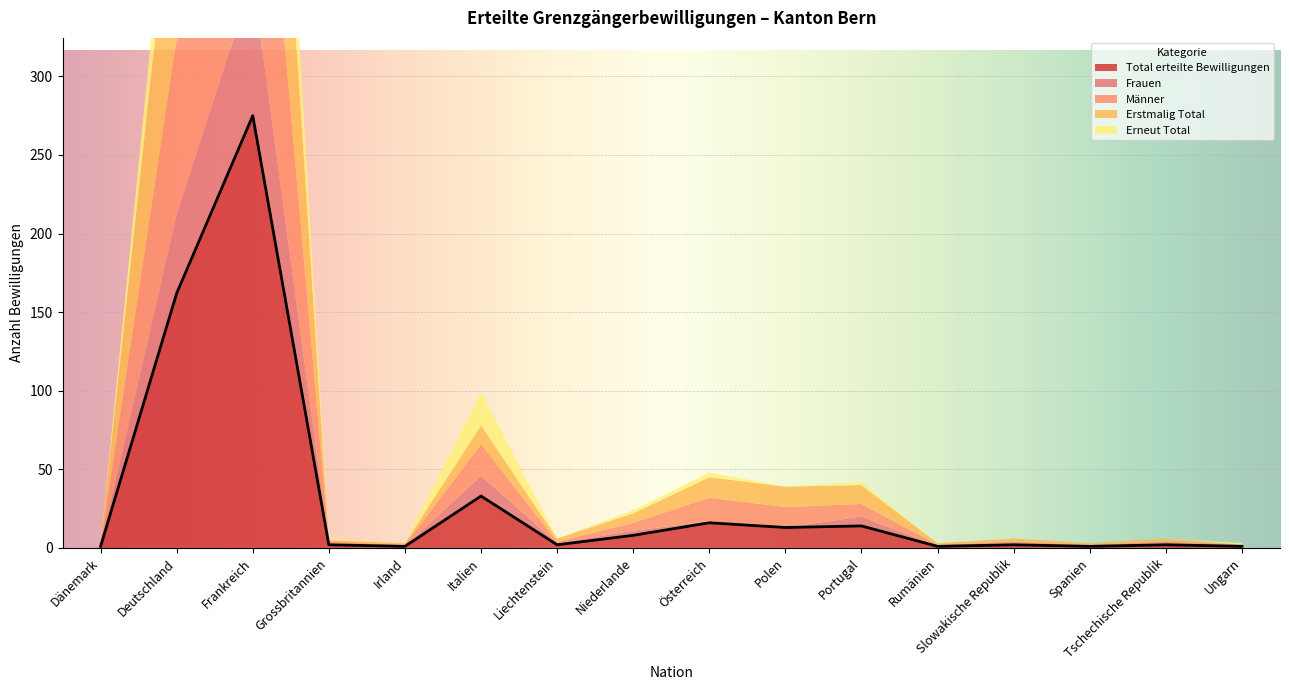

Is it true that Männer equals 2 at Slowakische Republik?

False